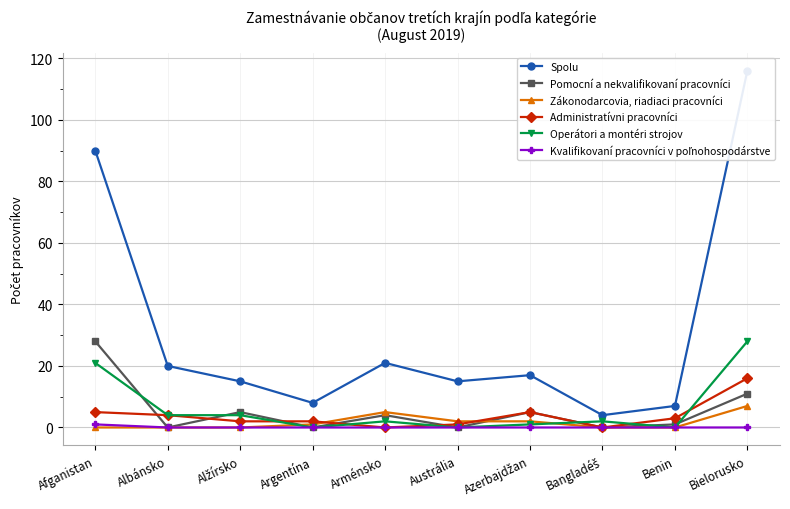

Reading left to right, what are all the values shown in this chart?

Spolu: 90	20	15	8	21	15	17	4	7	116
Pomocní a nekvalifikovaní pracovníci: 28	0	5	0	4	0	5	0	1	11
Zákonodarcovia, riadiaci pracovníci: 0	0	0	1	5	2	2	0	0	7
Administratívni pracovníci: 5	4	2	2	0	1	5	0	3	16
Operátori a montéri strojov: 21	4	4	0	2	0	1	2	0	28
Kvalifikovaní pracovníci v poľnohospodárstve: 1	0	0	0	0	0	0	0	0	0